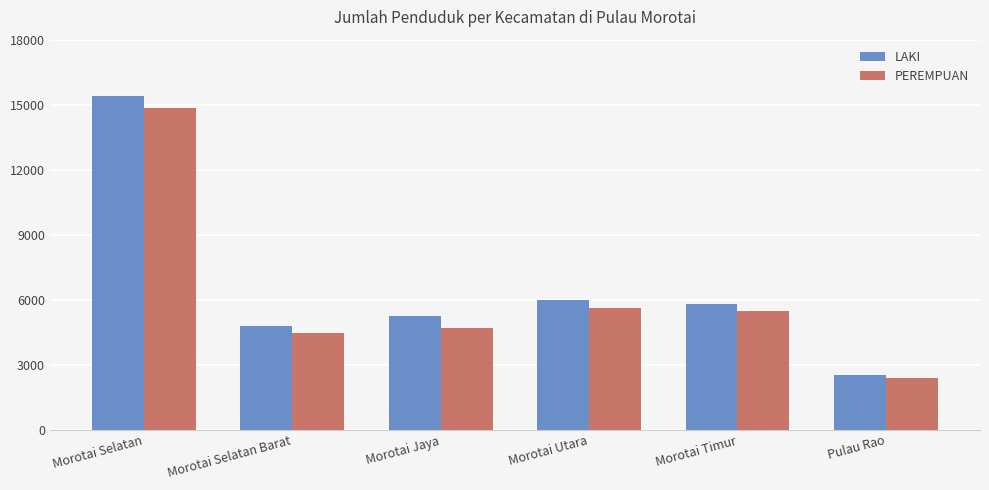

Read the PEREMPUAN value at Morotai Jaya.

4709